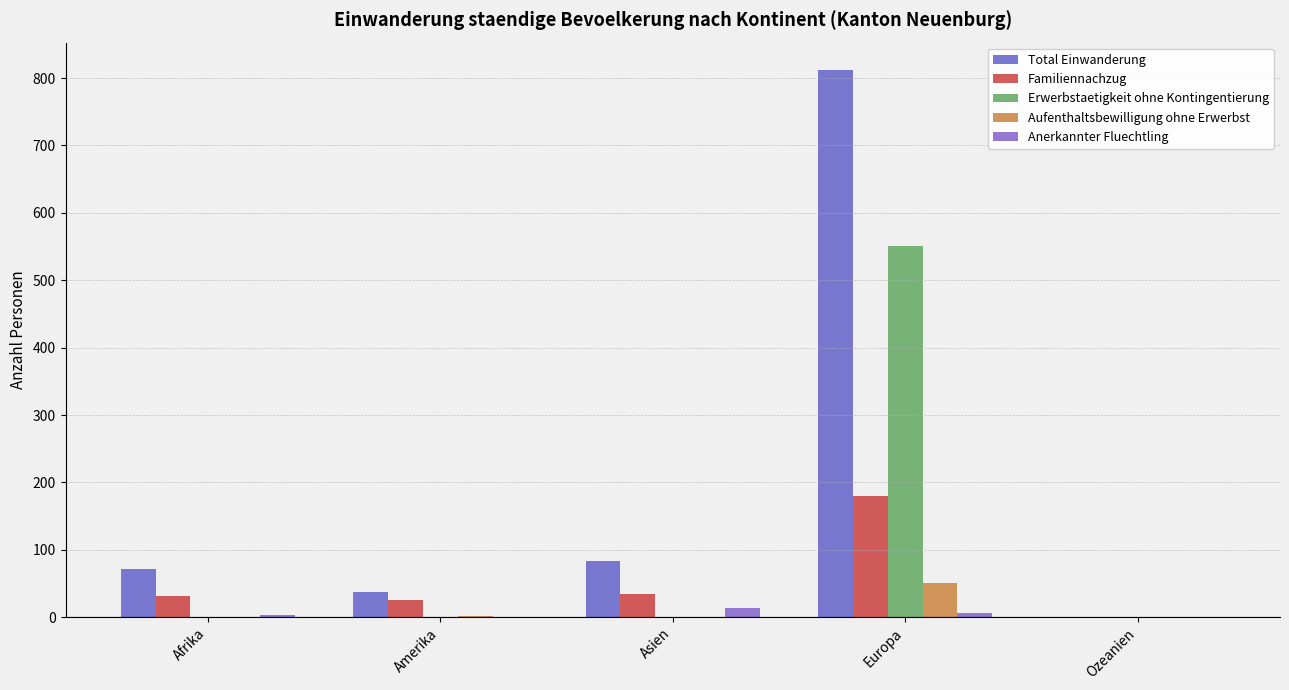

Which series has the widest spread of values?

Total Einwanderung